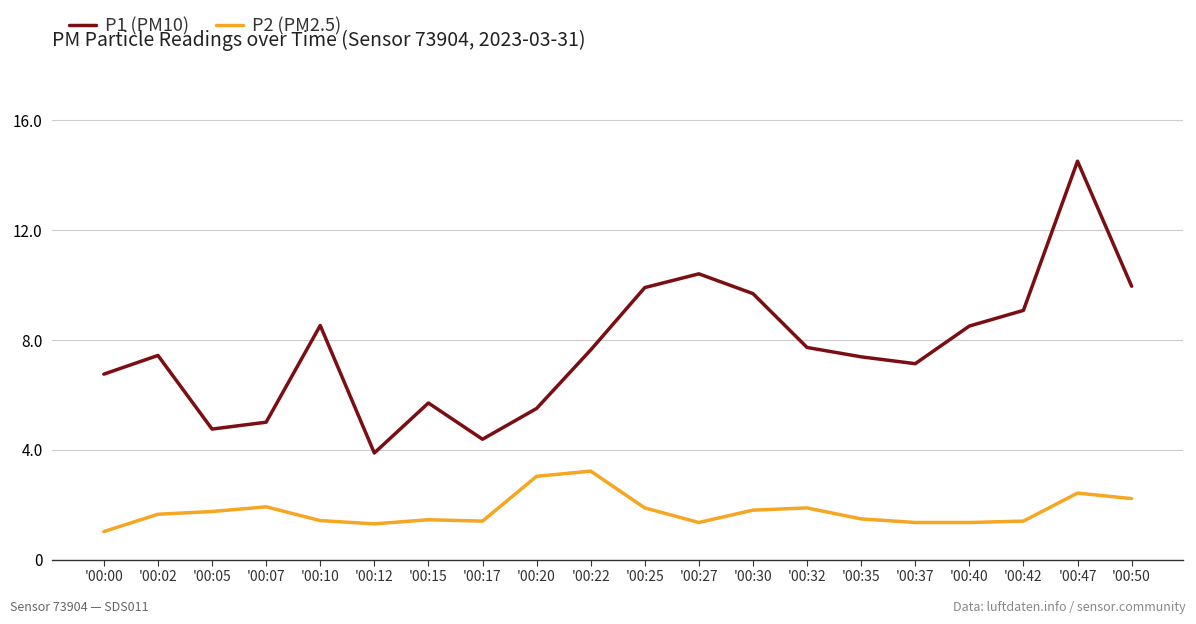

What is the maximum value shown in the chart?

14.5